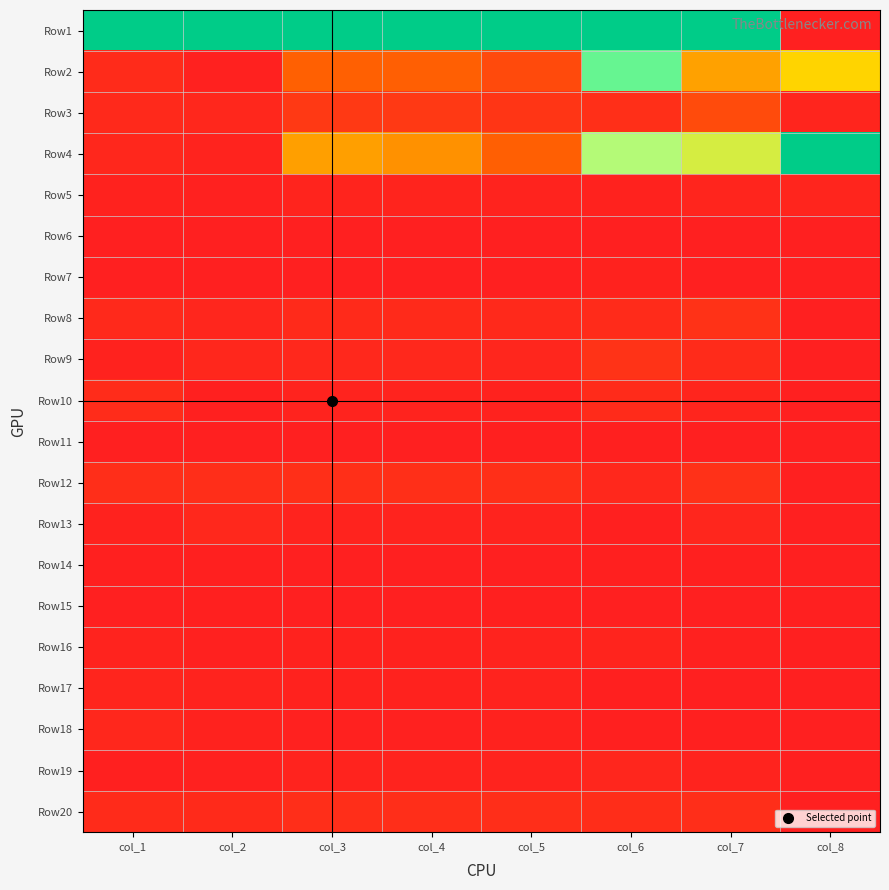

What is the total value across all series at col_5?

1.9